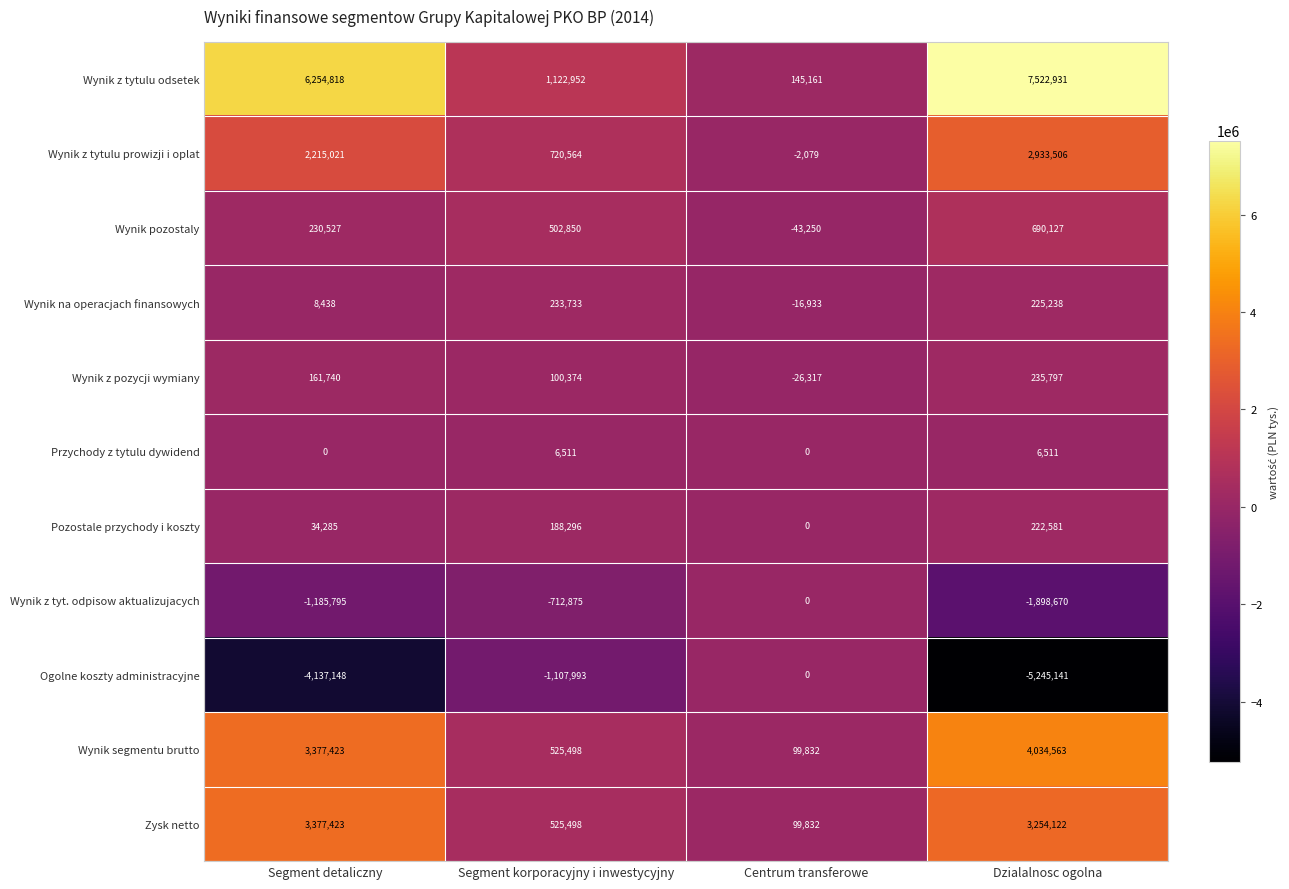

What is the sum of all Wynik na operacjach finansowych values?

450476